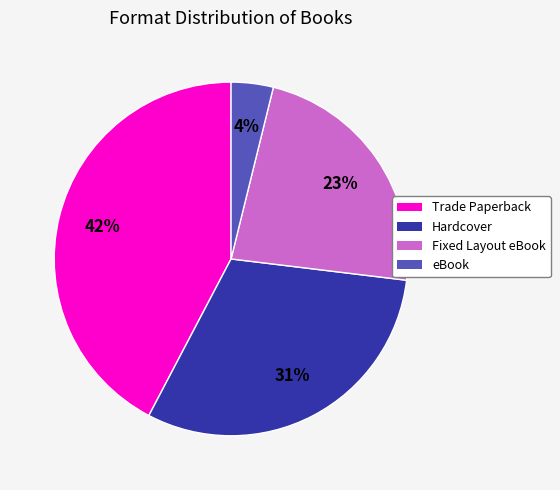

Which has a higher value, Trade Paperback or Fixed Layout eBook?

Trade Paperback